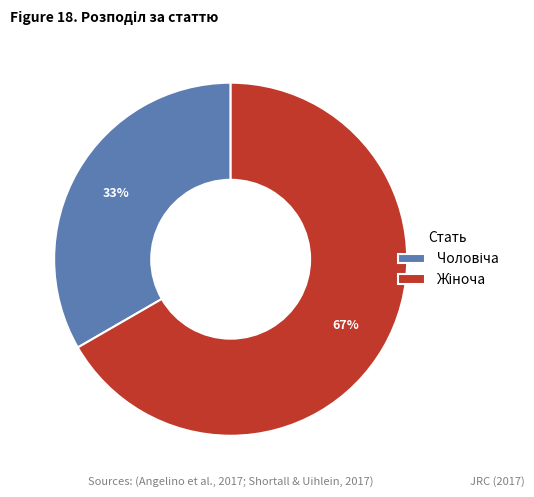

To the nearest percent, what is the average slice percentage?

50%